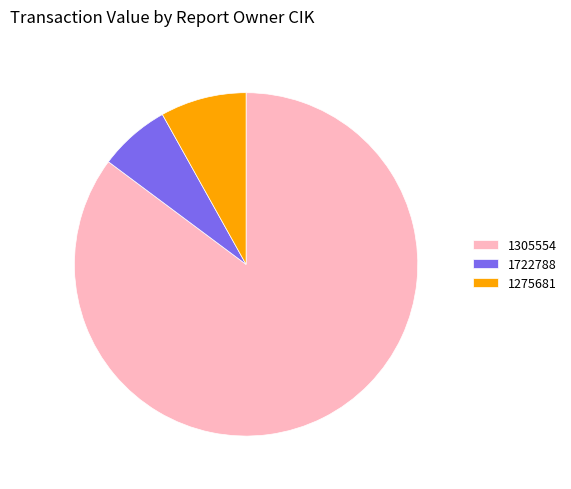

What is the ratio of the value at 1305554 to the value at 1722788?

12.7